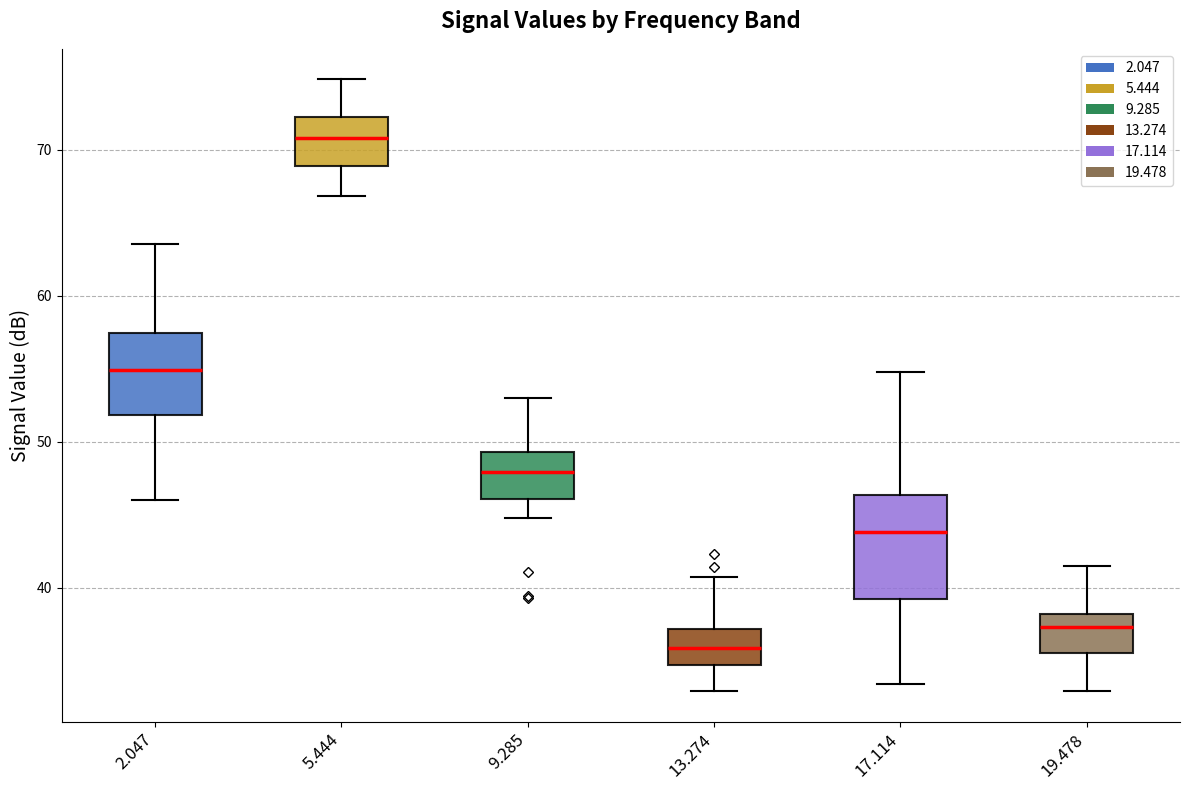

Reading left to right, transcribe this box plot: for each box, give where its median line is, the range the box spans, and where its two whiskers end, as read against the y-axis. The values are not printed on the chart, so give them approximately, as read against the axis.

2.047: median 55, box 52 to 57, whiskers 46 to 64
5.444: median 71, box 69 to 72, whiskers 67 to 75
9.285: median 48, box 46 to 49, whiskers 45 to 53
13.274: median 36, box 35 to 37, whiskers 33 to 41
17.114: median 44, box 39 to 46, whiskers 33 to 55
19.478: median 37, box 36 to 38, whiskers 33 to 42